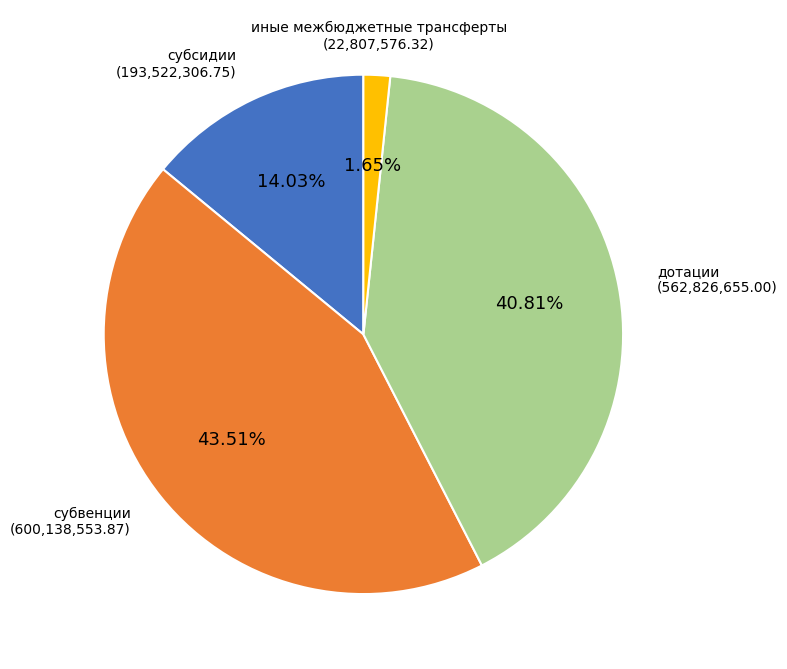

Does any single category account for the majority?

No